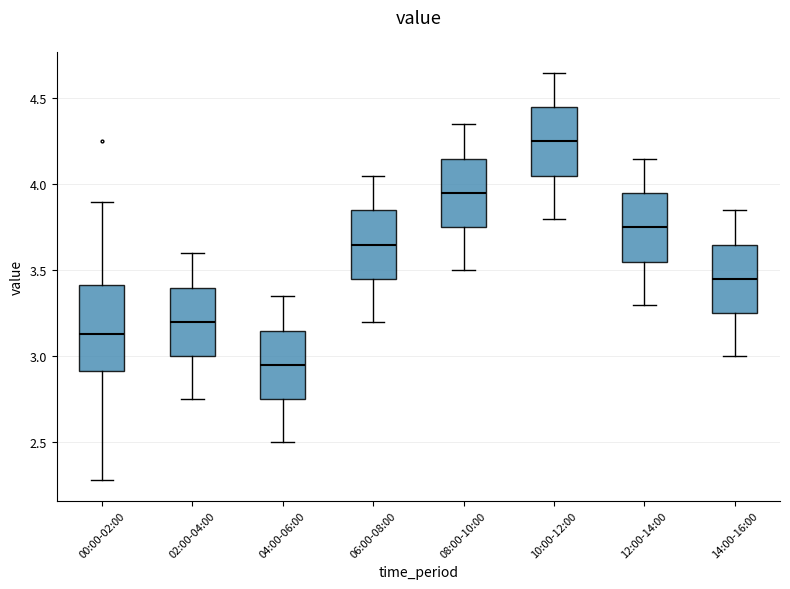

Comparing the boxes themselves (not the whiskers), which one is the tallest?

00:00-02:00